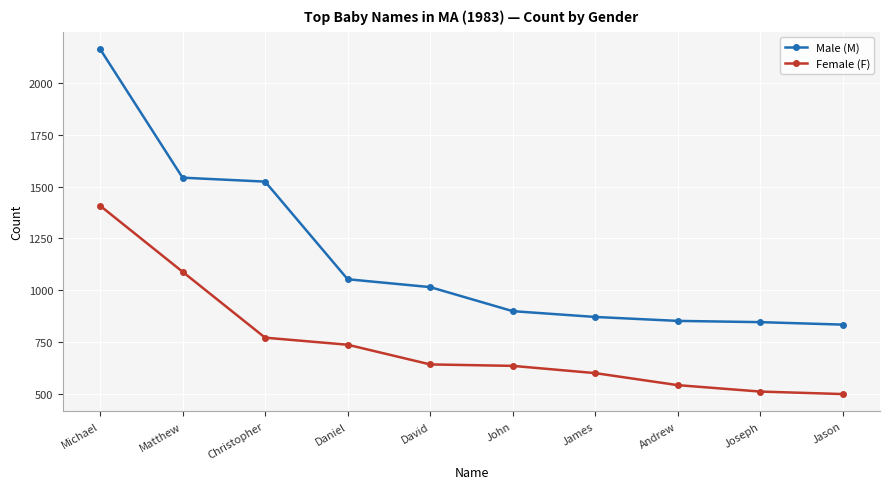

What is the greatest value displayed?

2164